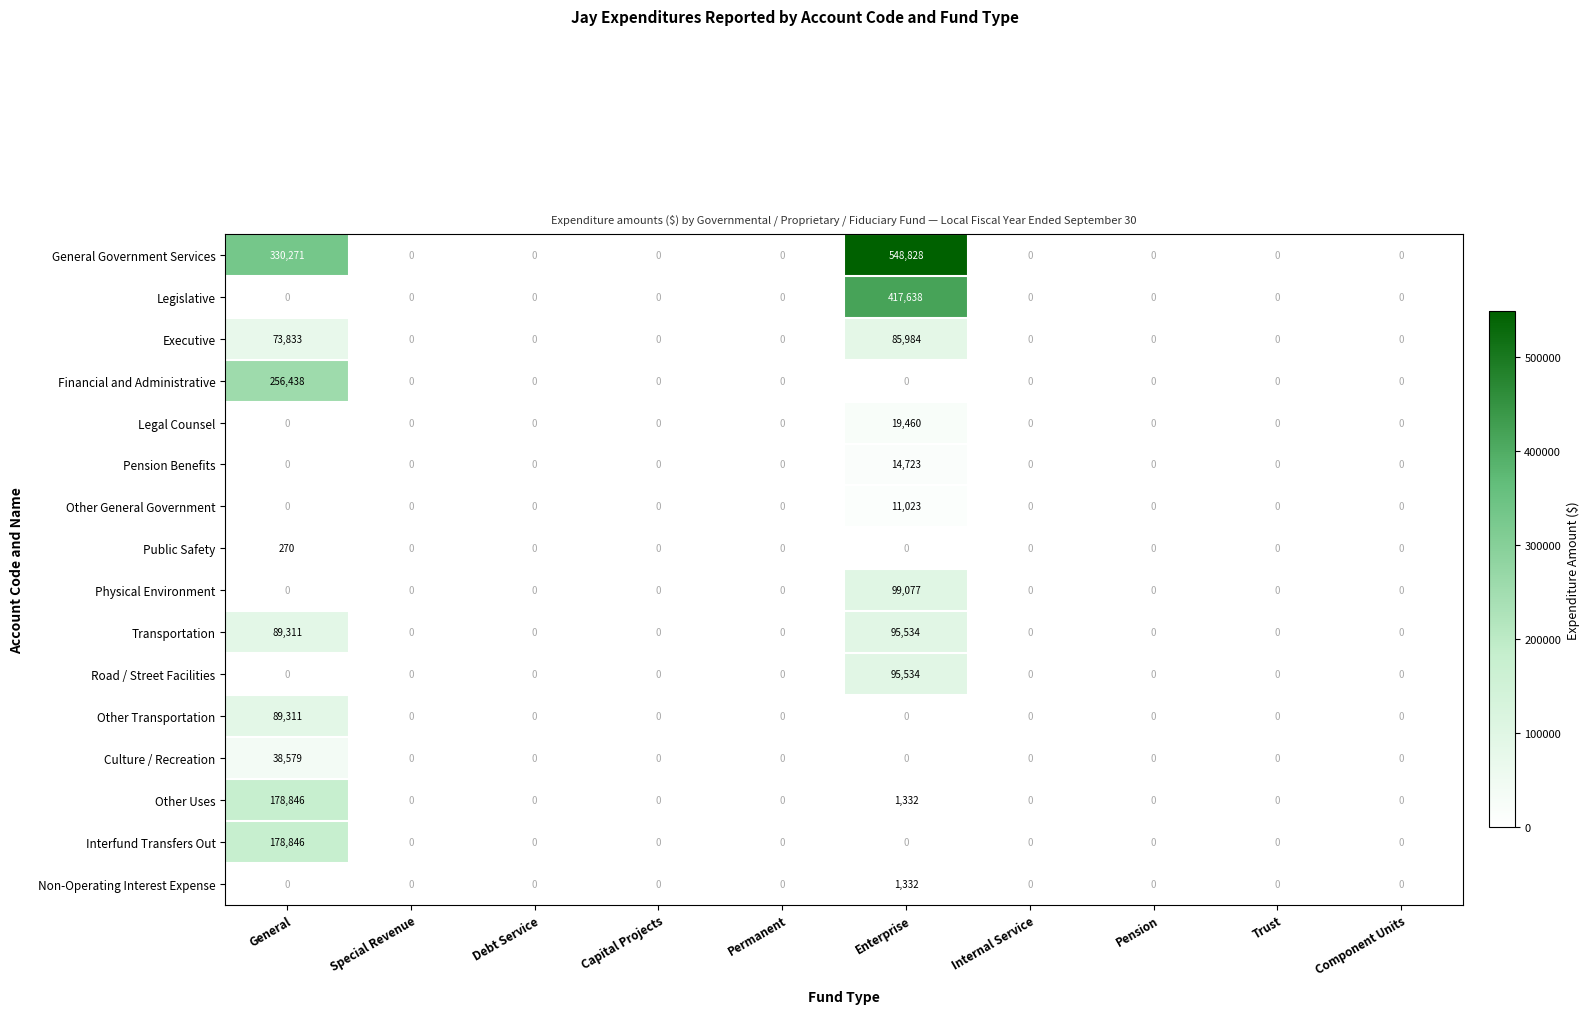

Is the value of Pension Benefits at Enterprise greater than the value of Road / Street Facilities at Pension?

Yes